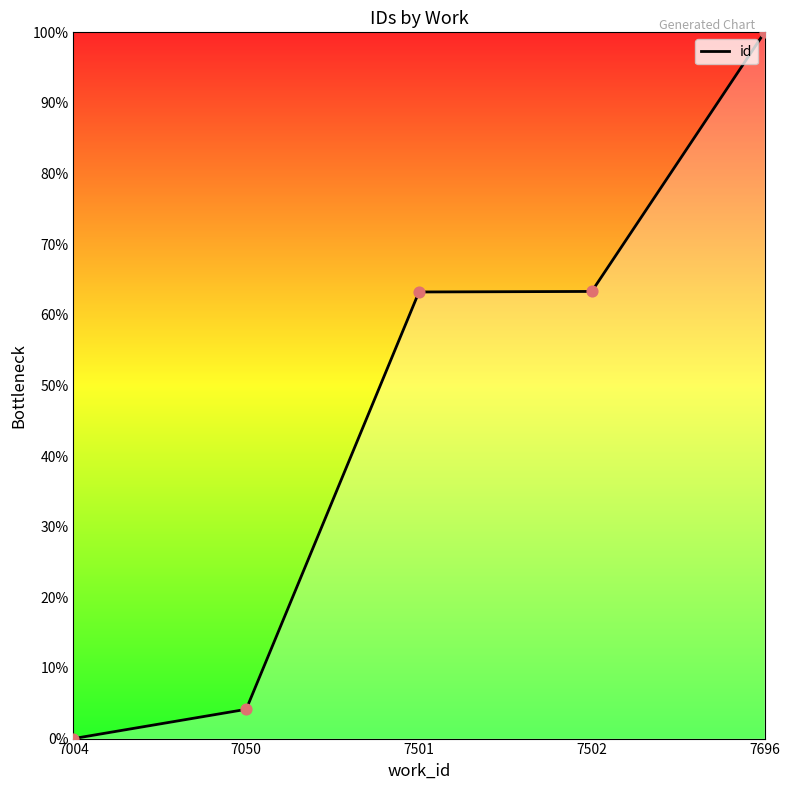

What is the change in value from 7004 to 7502?

+63.3